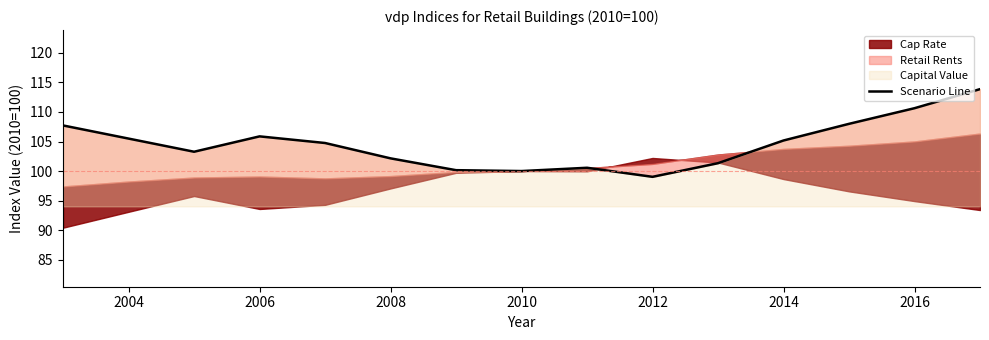

What is the difference between the maximum and second lowest values?

13.9